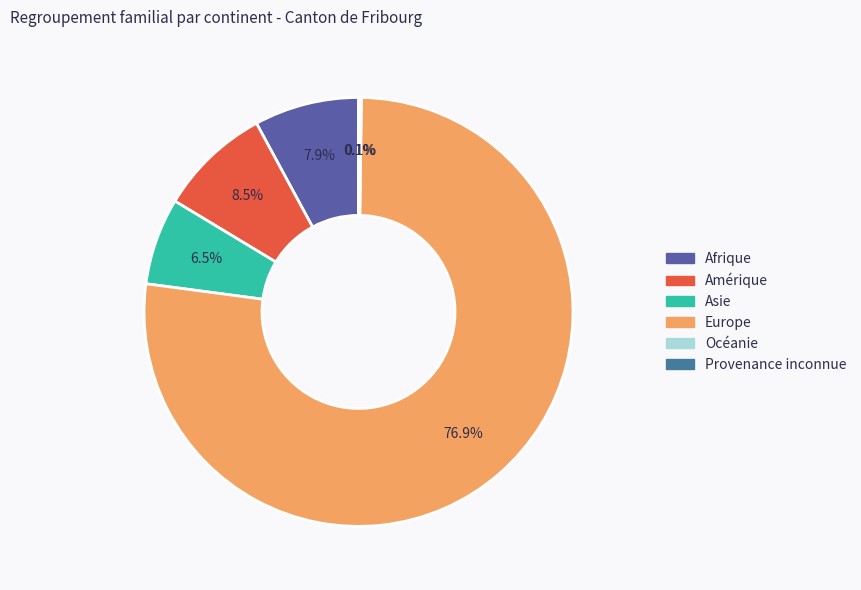

True or false: Amérique accounts for 2% of the total.

False